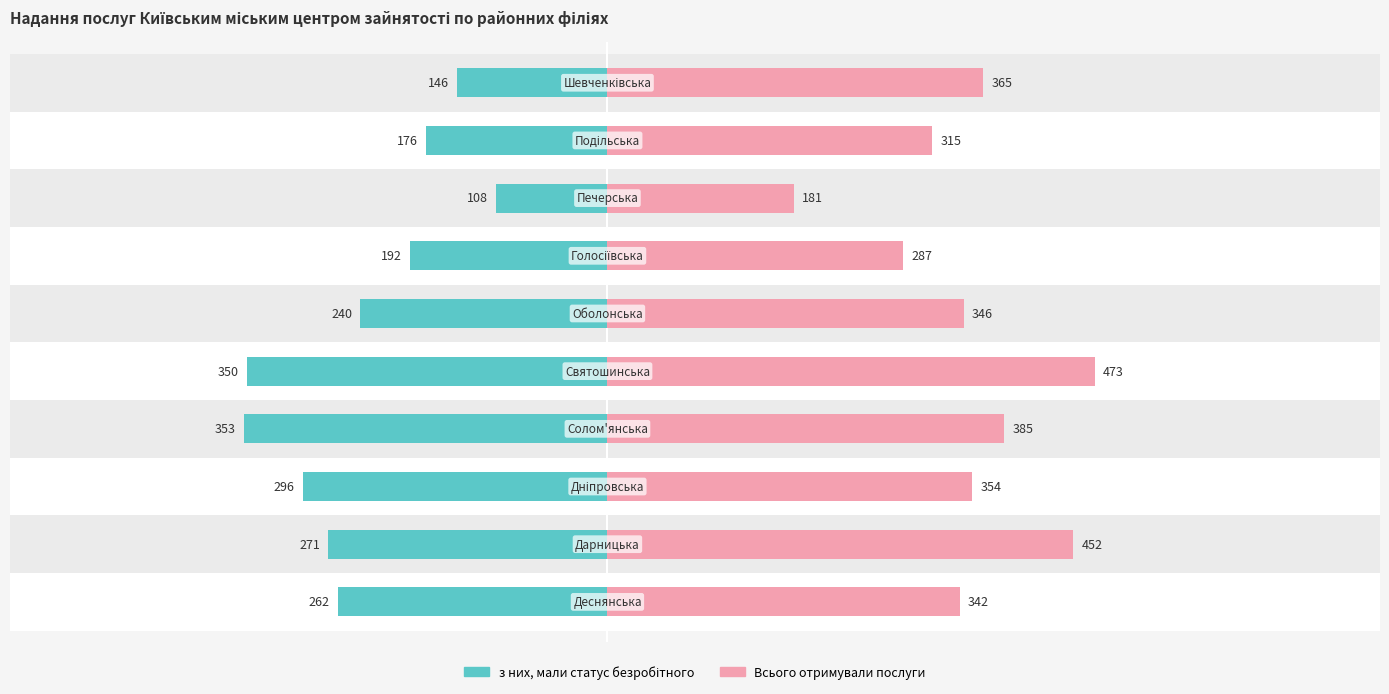

What is the average value of the з них, мали статус безробітного series?

-239